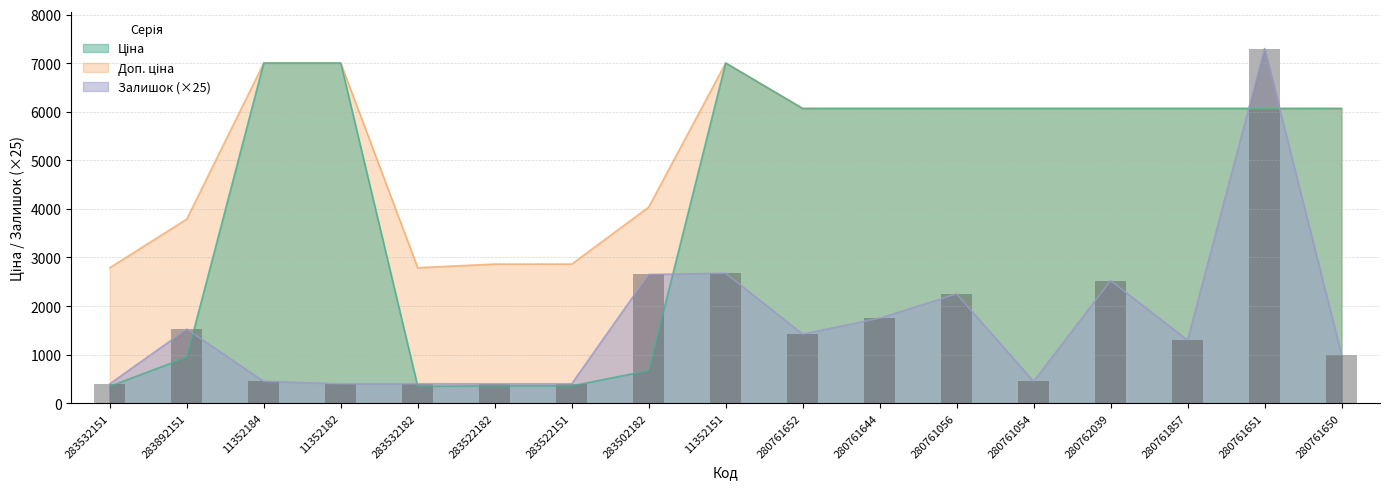

How many categories are shown in the chart?

17